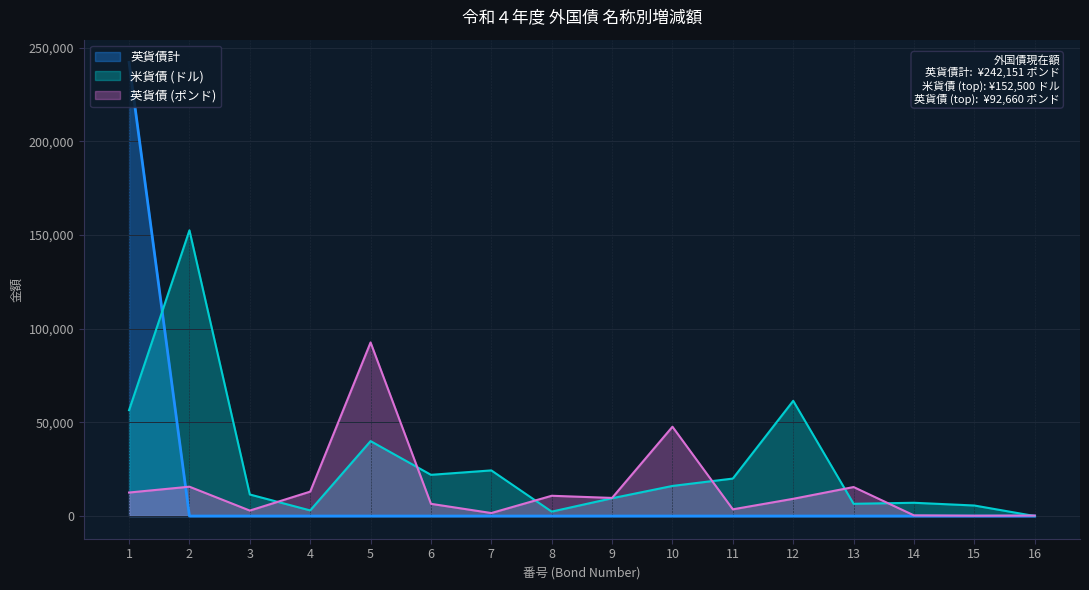

Rank the series by their maximum value, from highest to lowest.

英貨債計, 米貨債 (ドル), 英貨債 (ポンド)